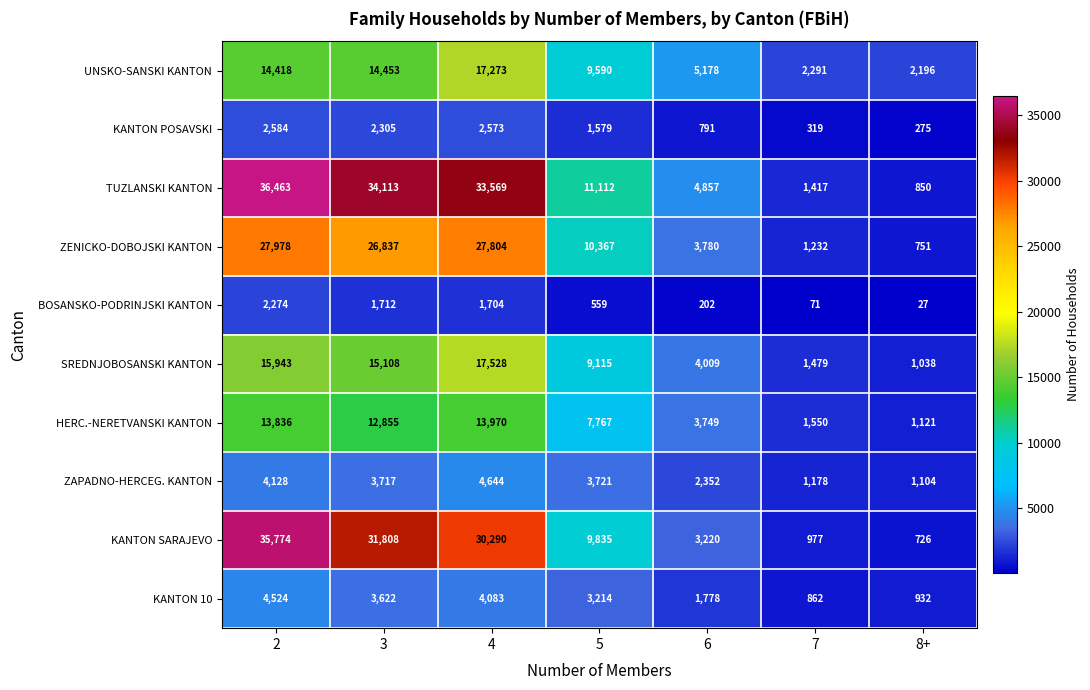

True or false: KANTON SARAJEVO has a value of 17076 at 2.

False